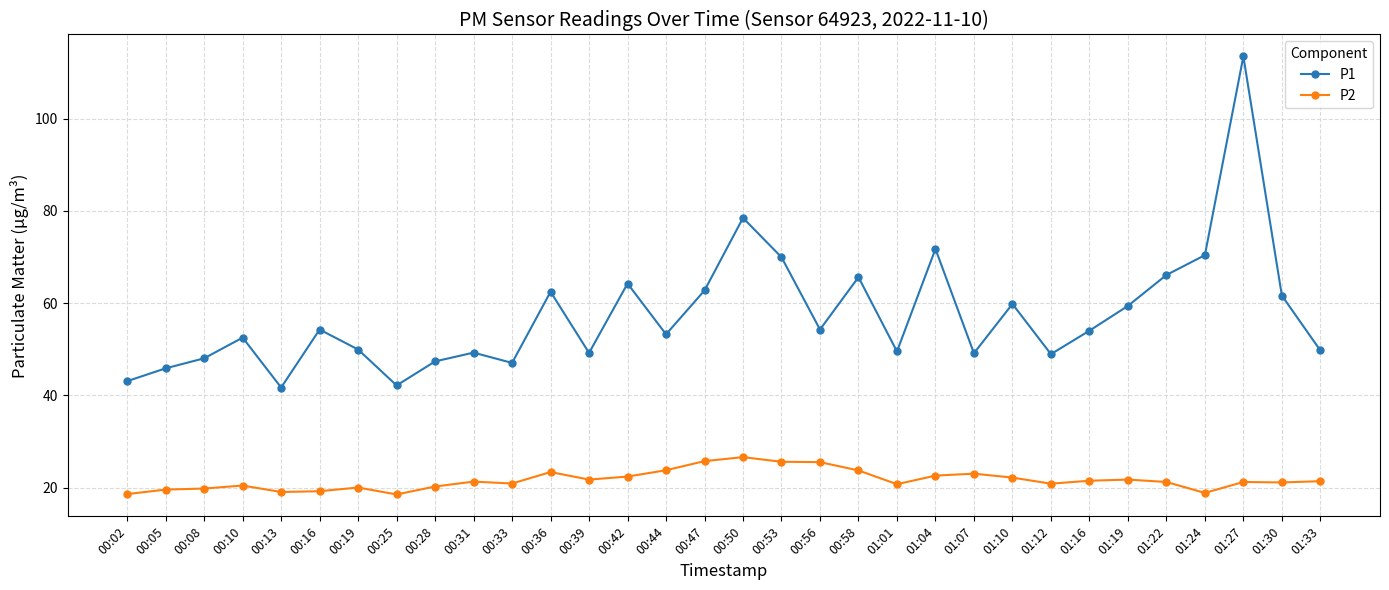

At which category is the sum across all series the highest?

01:27